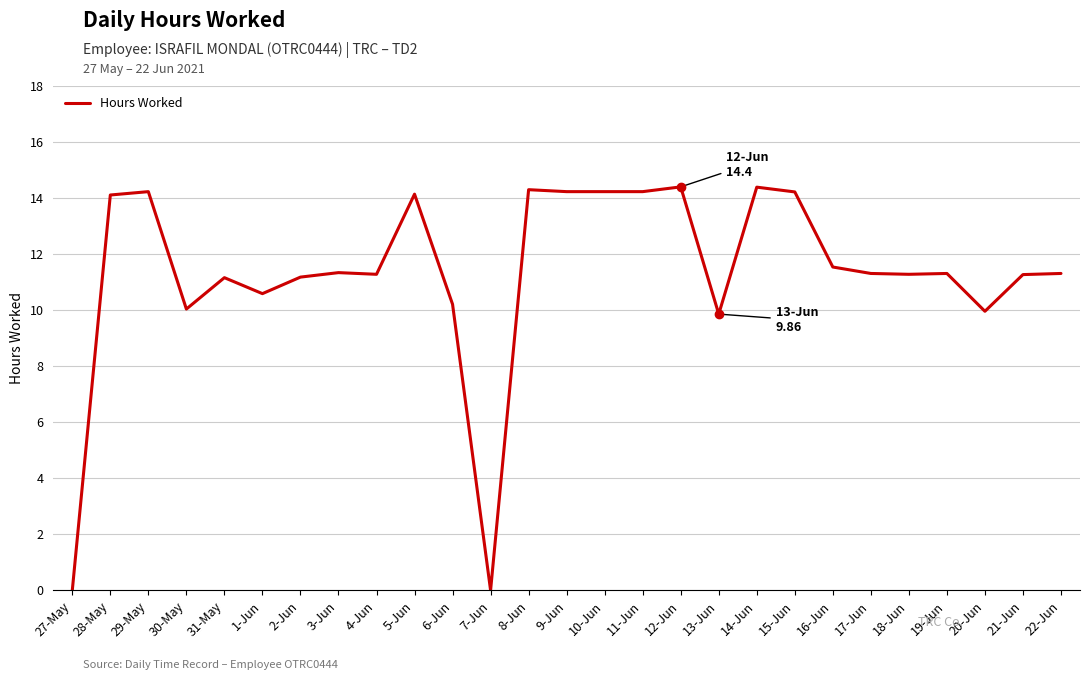

Approximately how many times larger is the value at 2-Jun compared to 22-Jun?

1.0